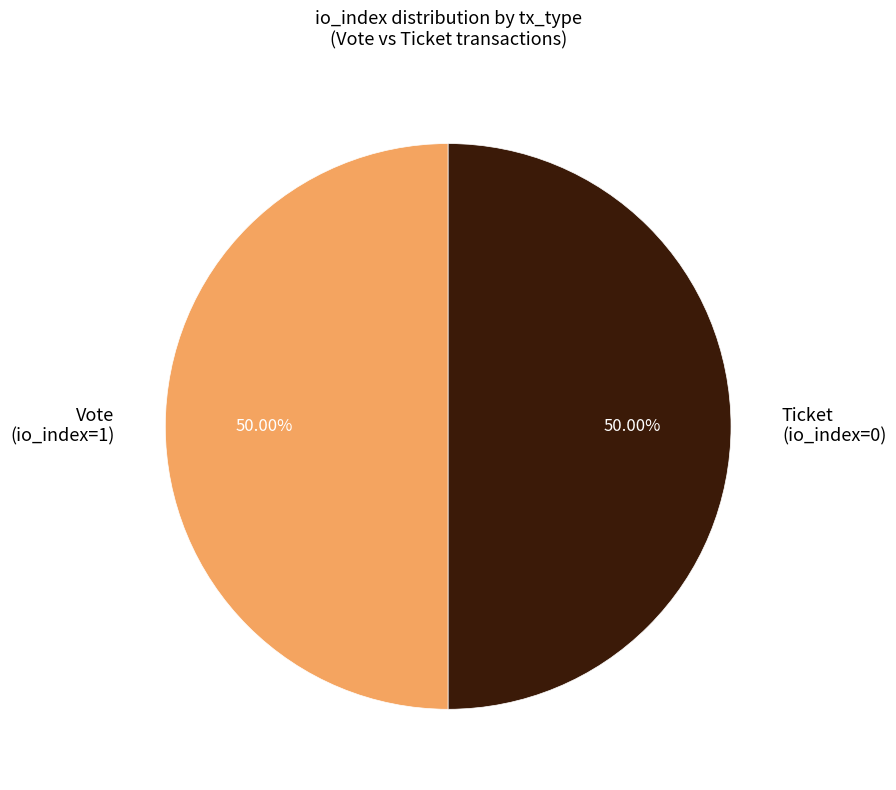

Do Vote (io_index=1) and Ticket (io_index=0) together represent more than half of the pie?

Yes